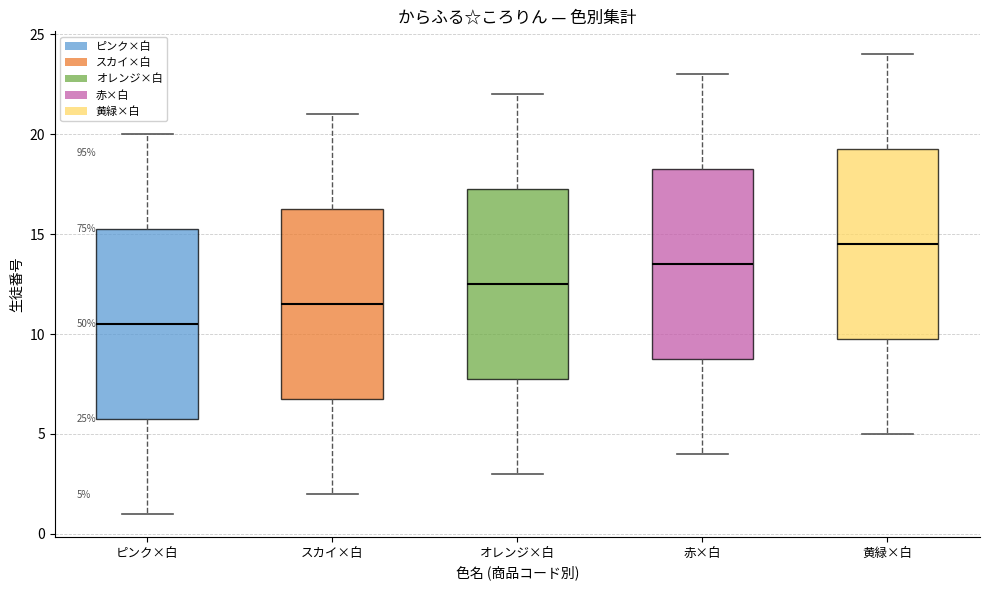

Which box has the lowest median line?

ピンク×白